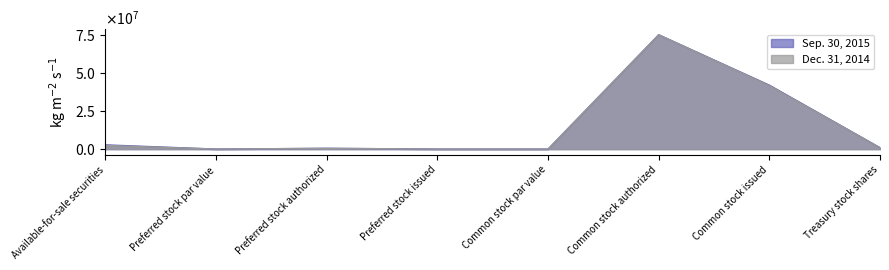

True or false: Dec. 31, 2014 and Sep. 30, 2015 cross at least once.

False